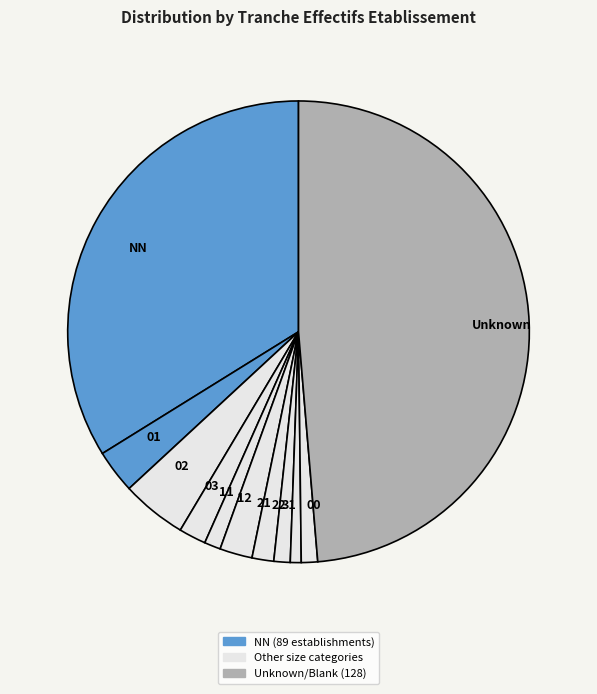

Which slice is the largest?

Unknown